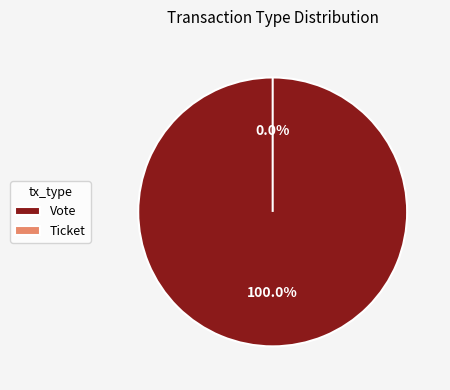

How many slices are in this pie chart?

2